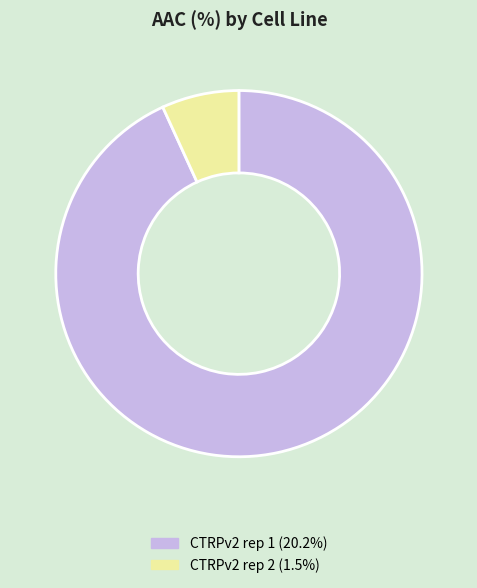

Which slice is the largest?

CTRPv2 rep 1